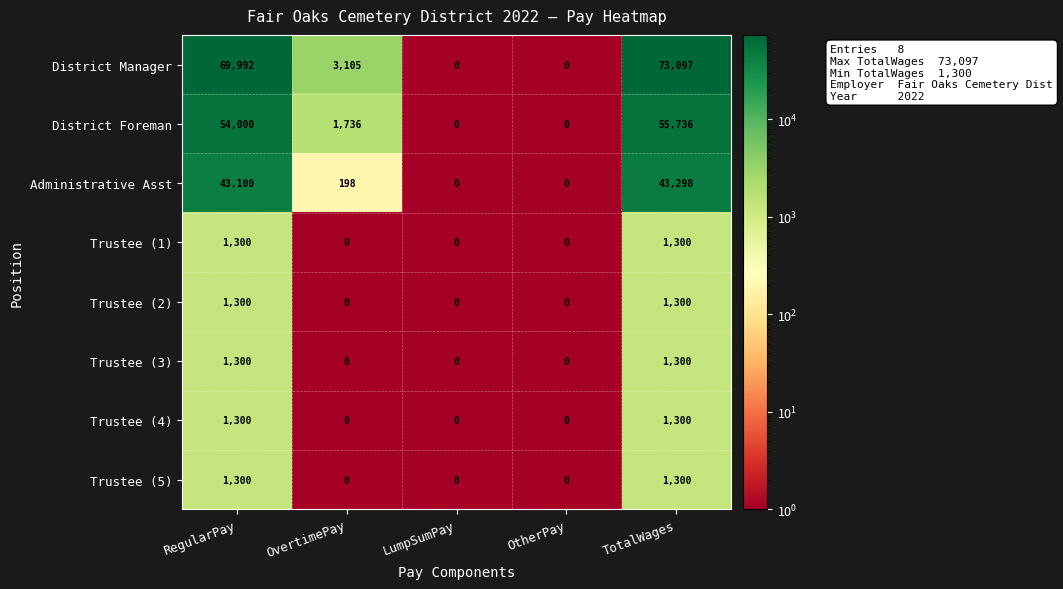

Which category has the highest value across all series?

TotalWages